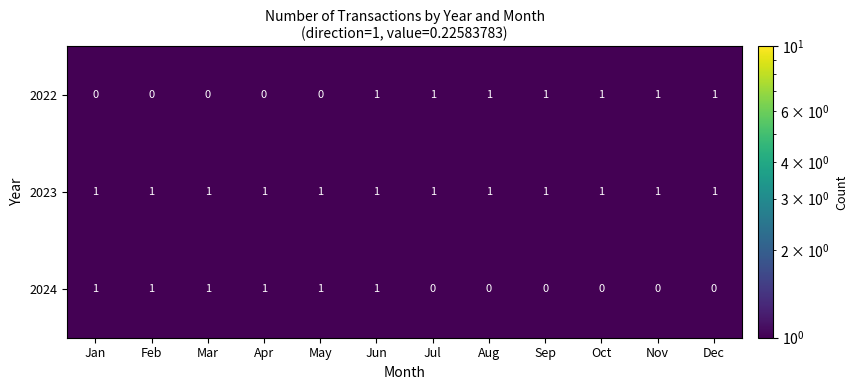

How many 2024 values are between 0 and 1?

12